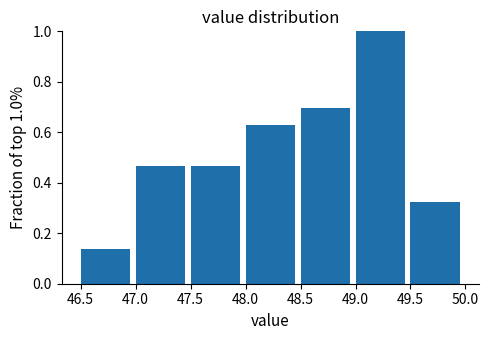

Over which range of the x-axis is the bar tallest?

49.0 to 49.5